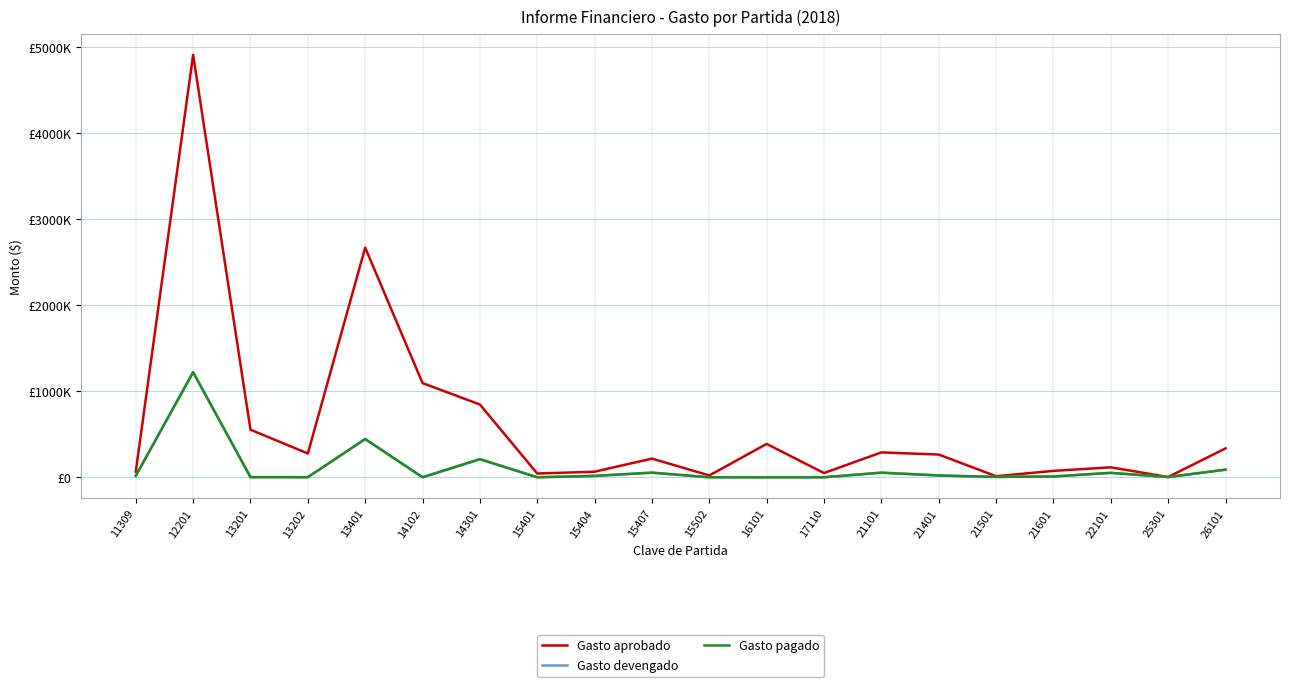

True or false: Gasto aprobado and Gasto pagado intersect in this chart.

False